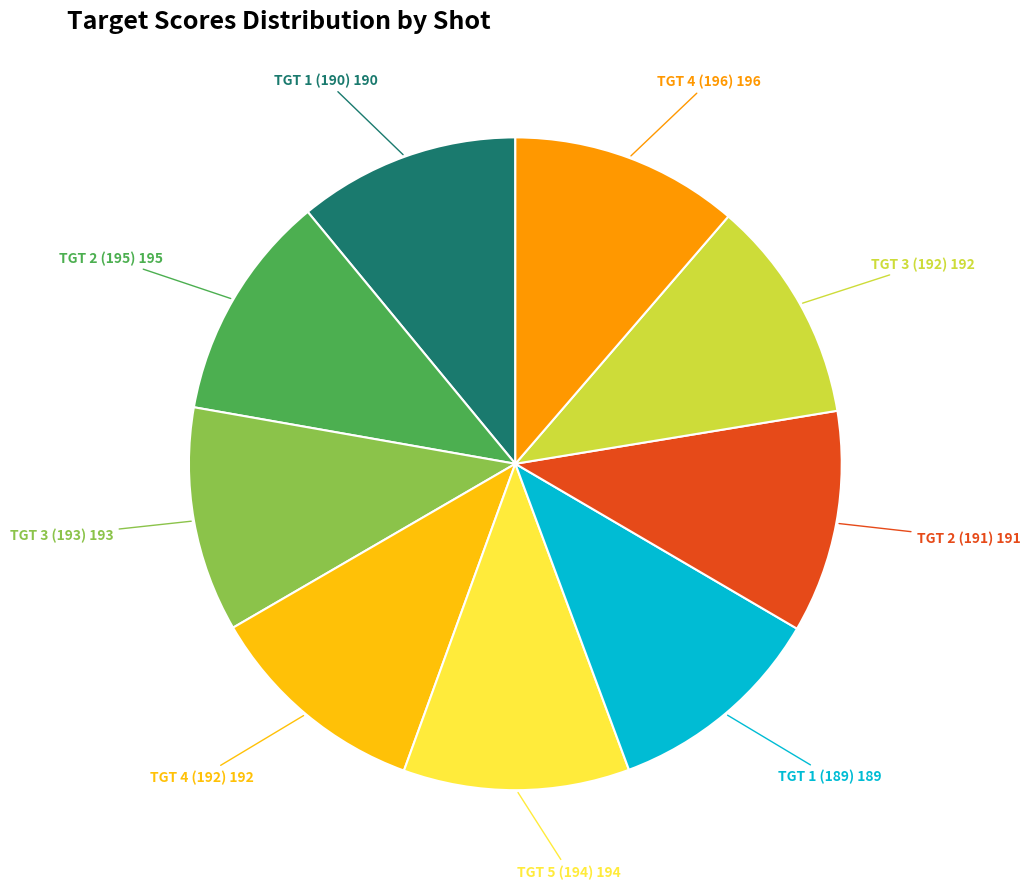

Is there a majority slice in this chart?

No